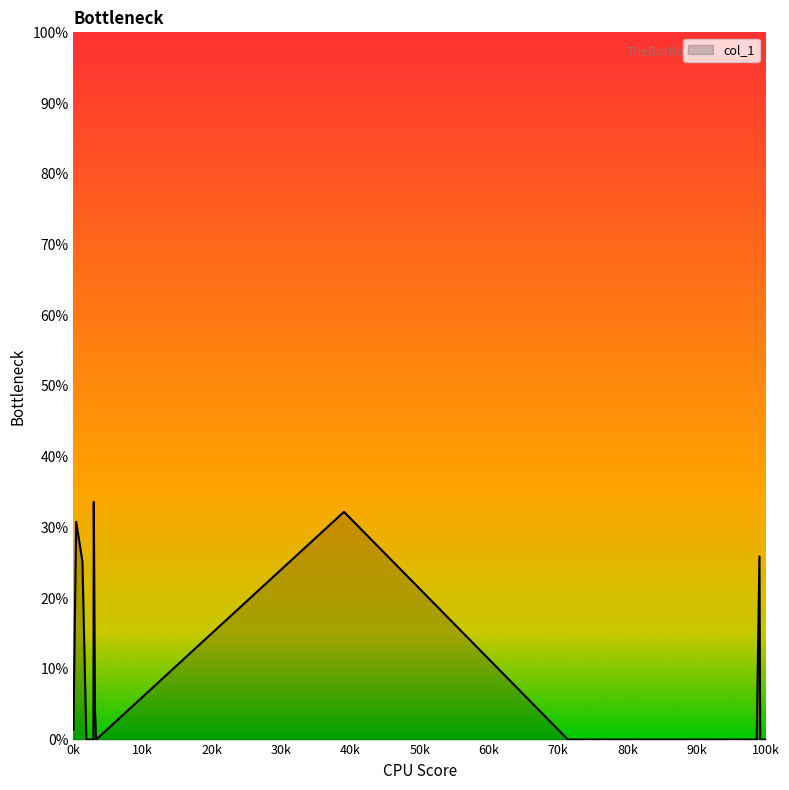

Is this an area chart (filled region under the line)?

Yes